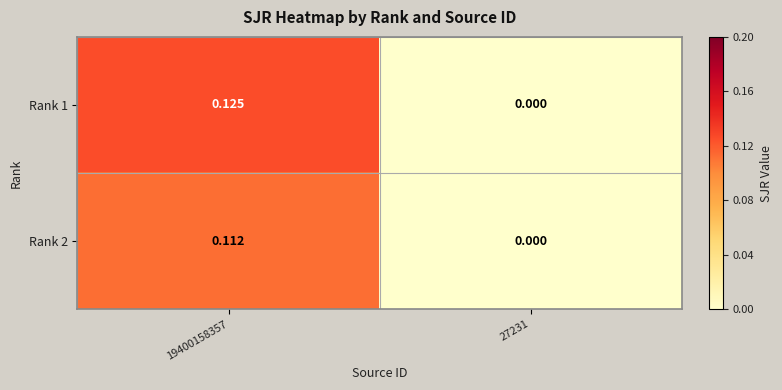

Between 19400158357 and 27231, which series saw the biggest shift?

Rank 1